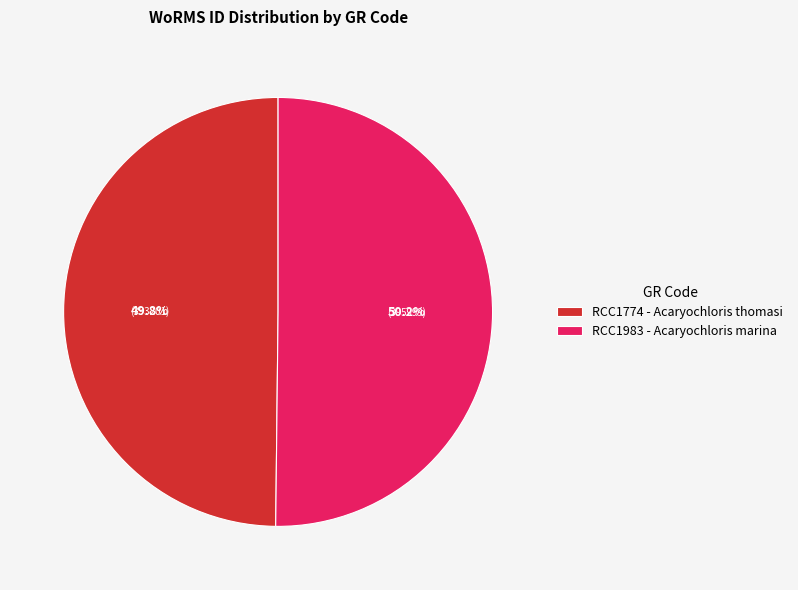

Approximately how many times larger is the value at RCC1983 - Acaryochloris marina compared to RCC1774 - Acaryochloris thomasi?

1.0